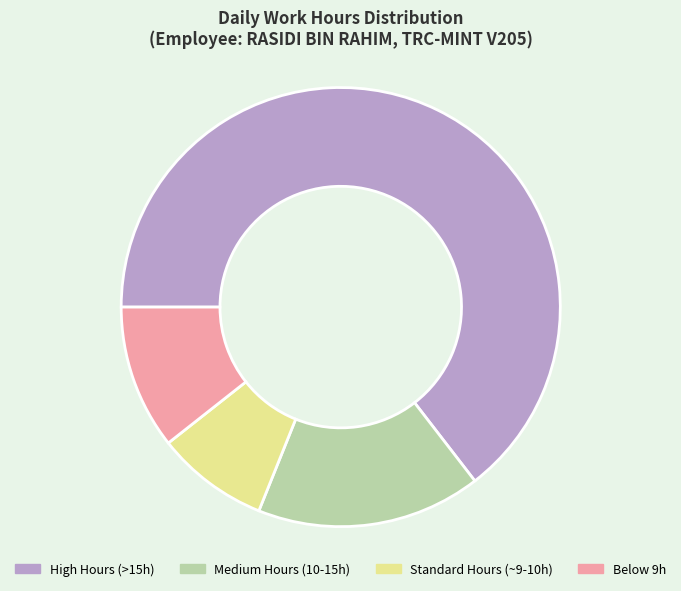

Is it true that Standard Hours (~9-10h) is 15% of the pie?

False